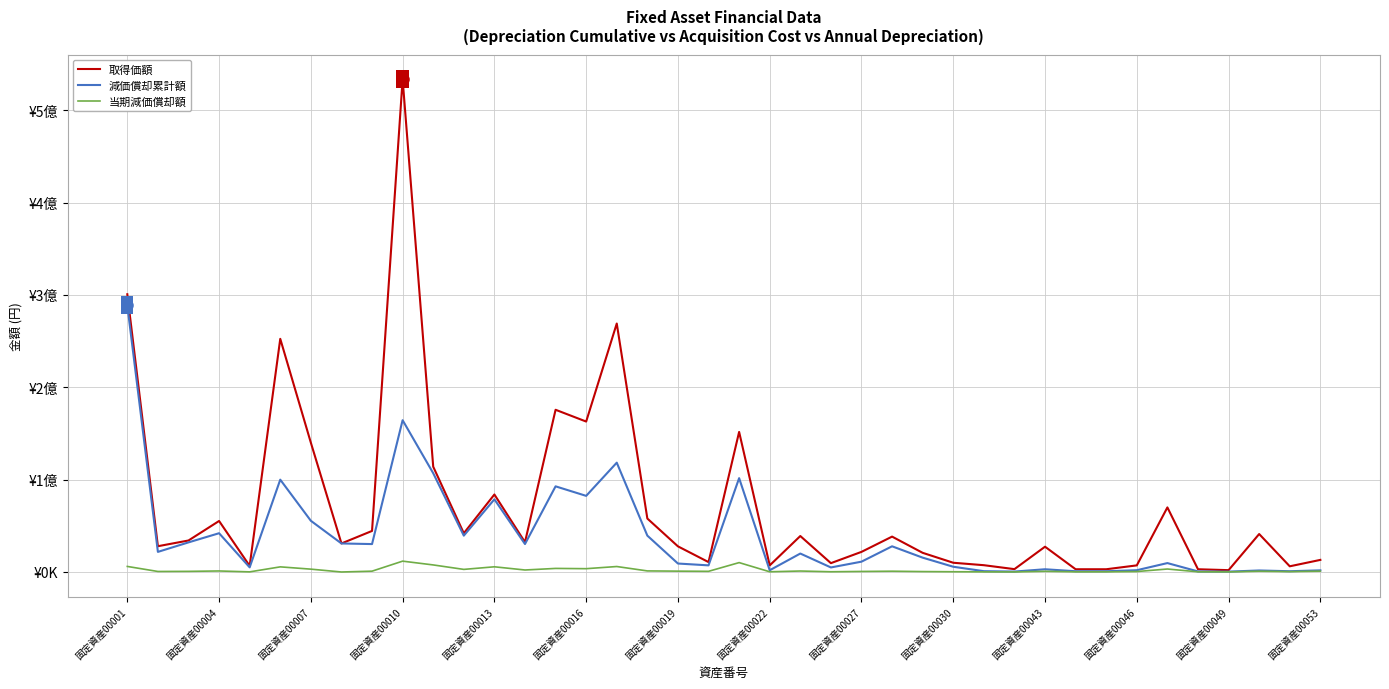

What are all the series names shown in the legend?

取得価額, 減価償却累計額, 当期減価償却額